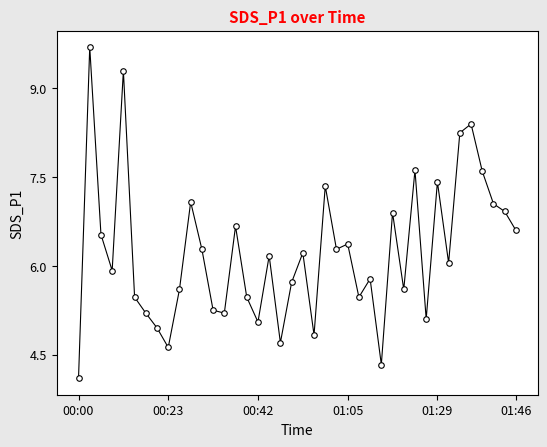

What is the value of the 21st point from the left?

6.2